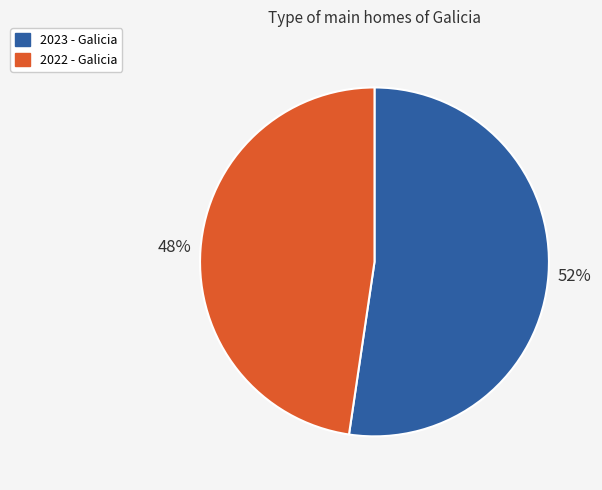

To the nearest percent, what is the average slice percentage?

50%